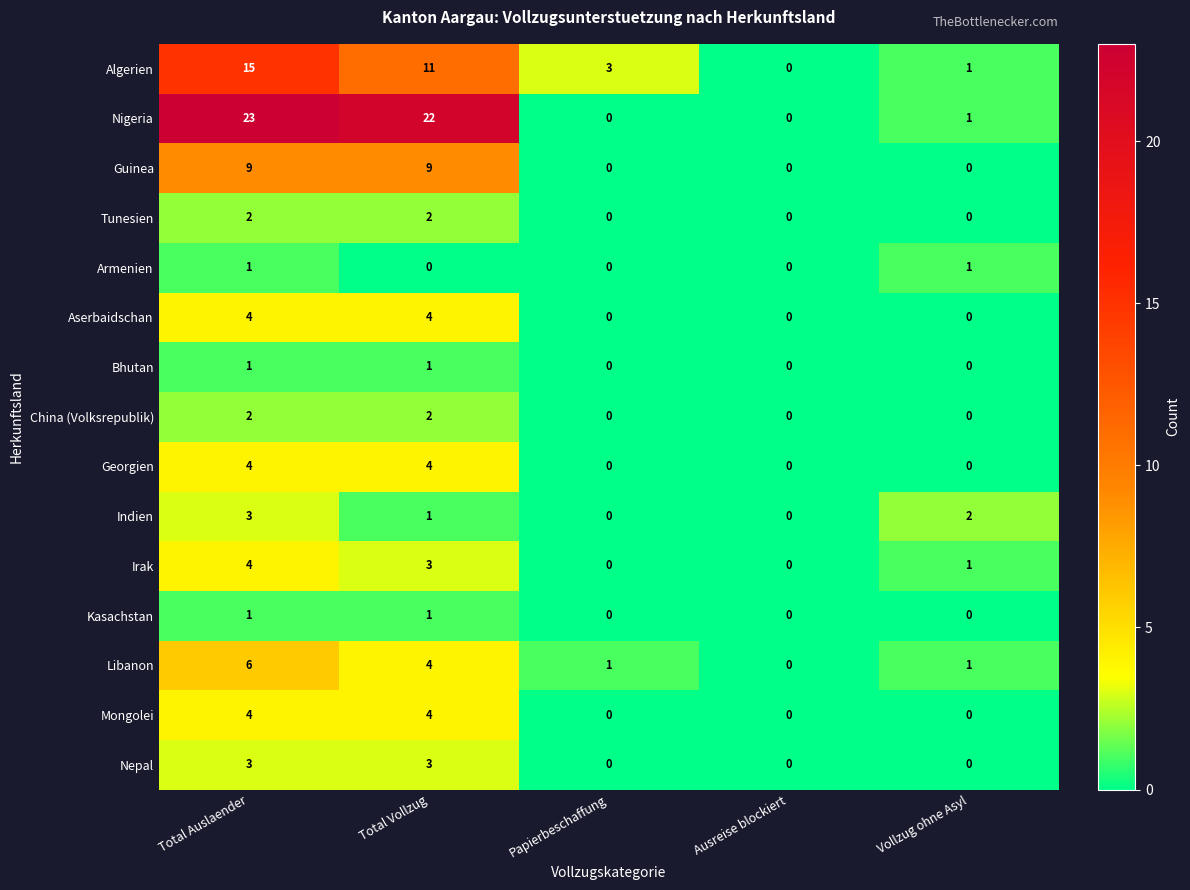

What is the sum of the Mongolei values at Ausreise blockiert and Total Auslaender?

4